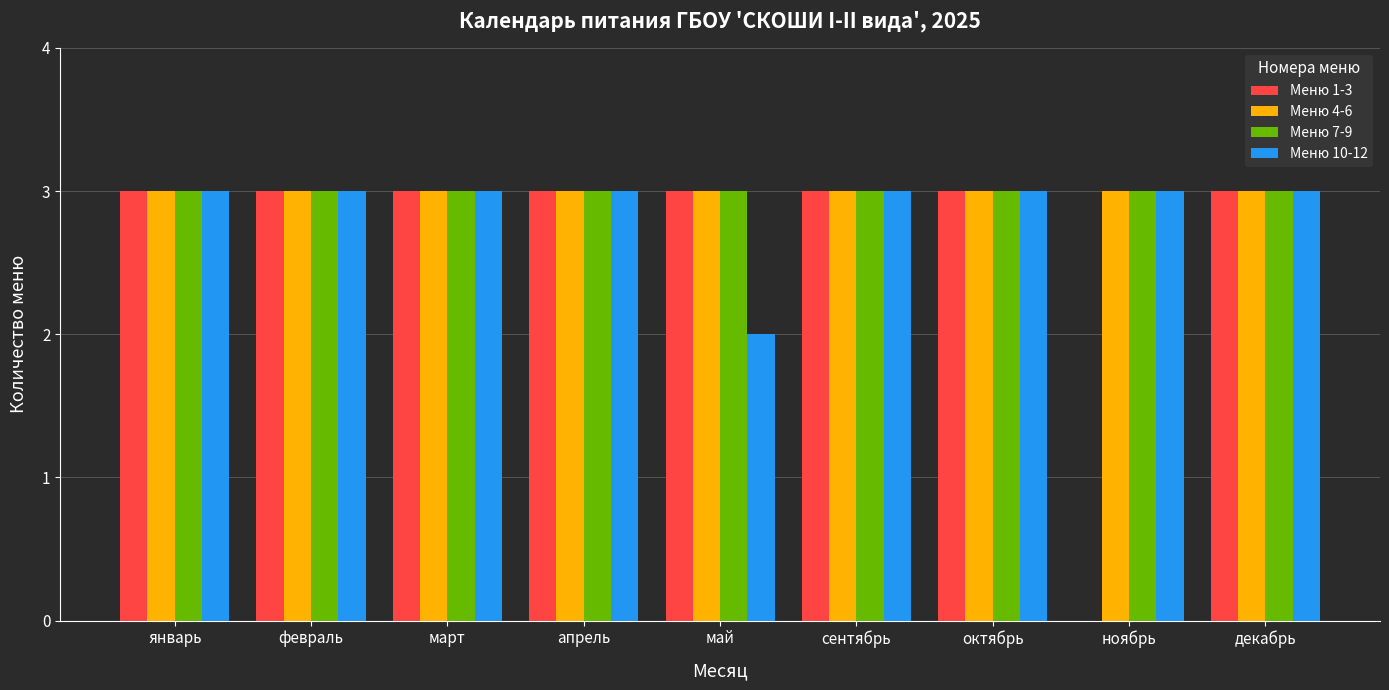

What is the maximum value shown in the chart?

3